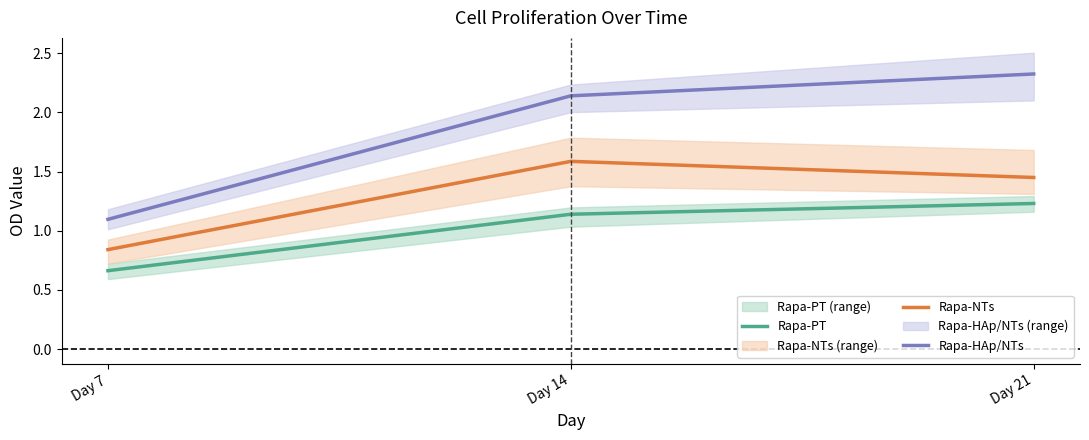

Is the value of Rapa-PT at Day 14 greater than the value of Rapa-HAp/NTs at Day 21?

No